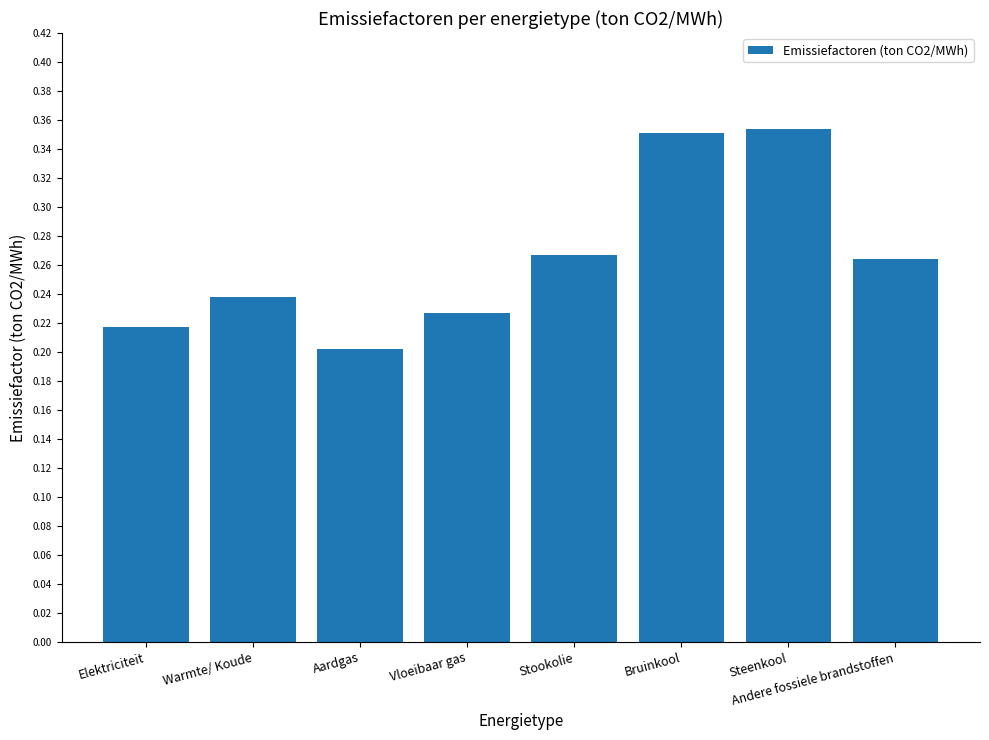

Between Elektriciteit and Stookolie, which is larger?

Stookolie